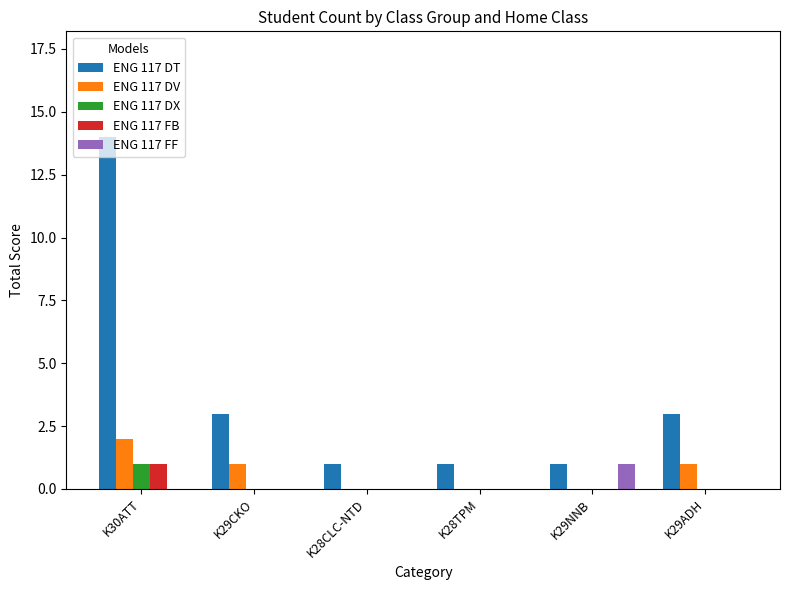

Reading right to left, list all the values displayed in this chart.

ENG 117 DT: 3	1	1	1	3	14
ENG 117 DV: 1	0	0	0	1	2
ENG 117 DX: 0	0	0	0	0	1
ENG 117 FB: 0	0	0	0	0	1
ENG 117 FF: 0	1	0	0	0	0